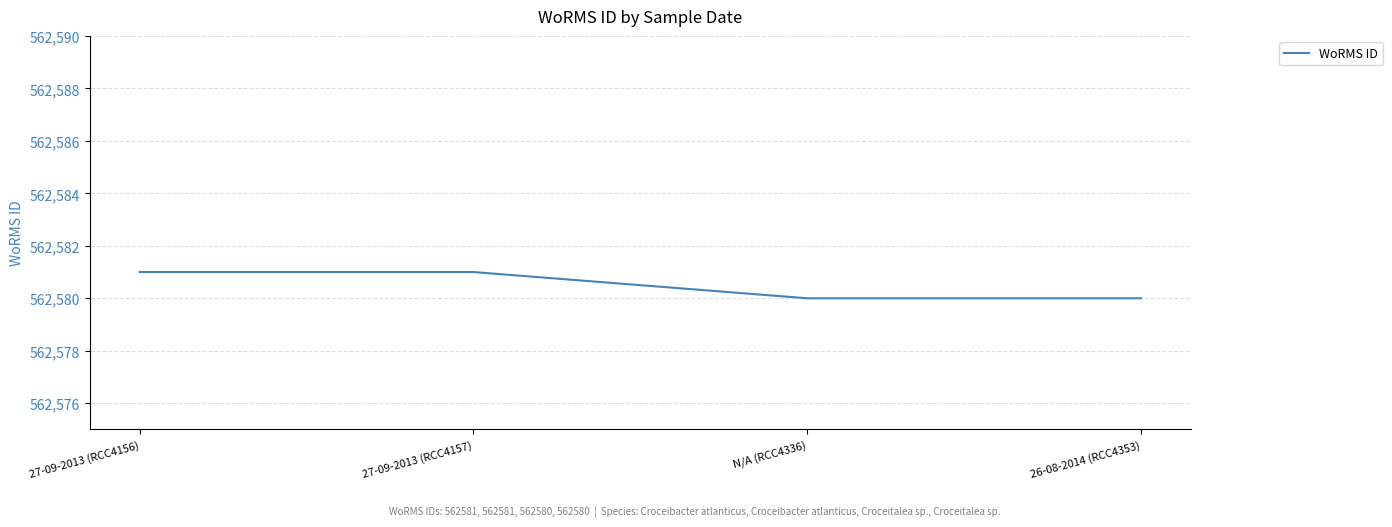

What is the difference between the maximum and minimum values?

1